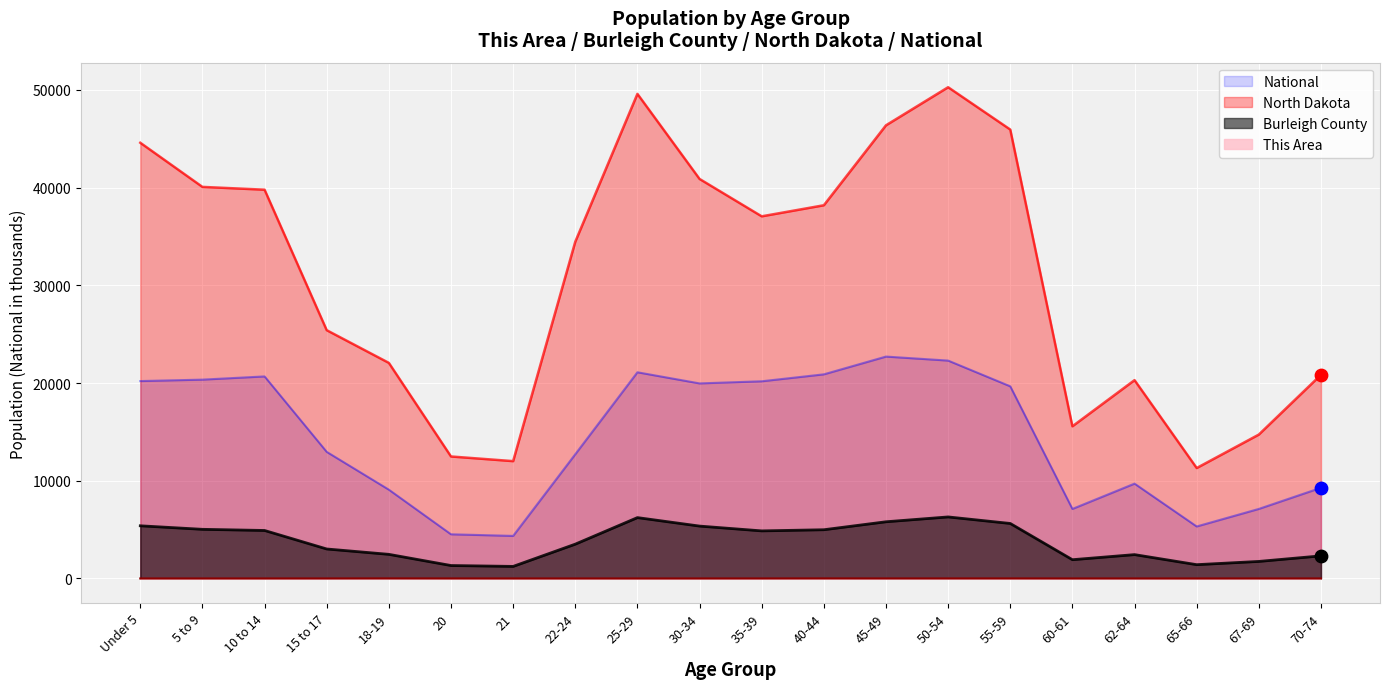

Which series has the largest total across all categories?

North Dakota